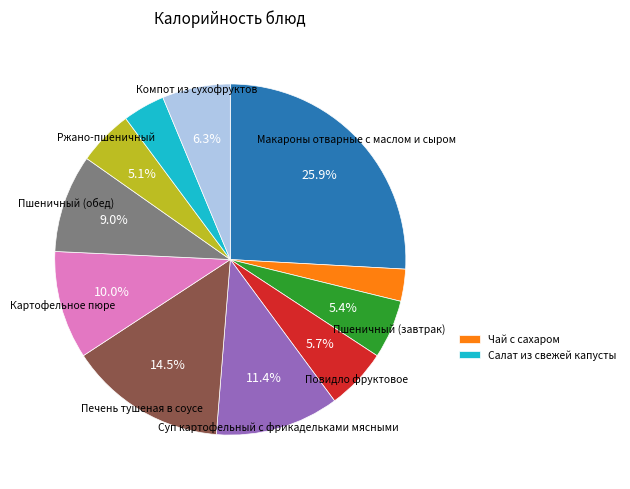

Is there a majority slice in this chart?

No